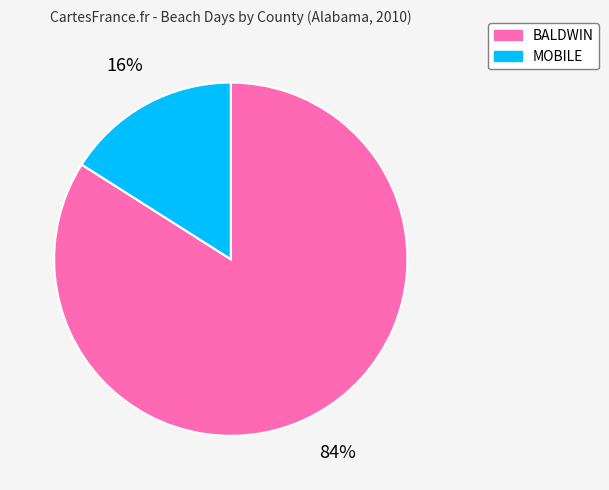

Rank the categories by value from lowest to highest.

MOBILE, BALDWIN